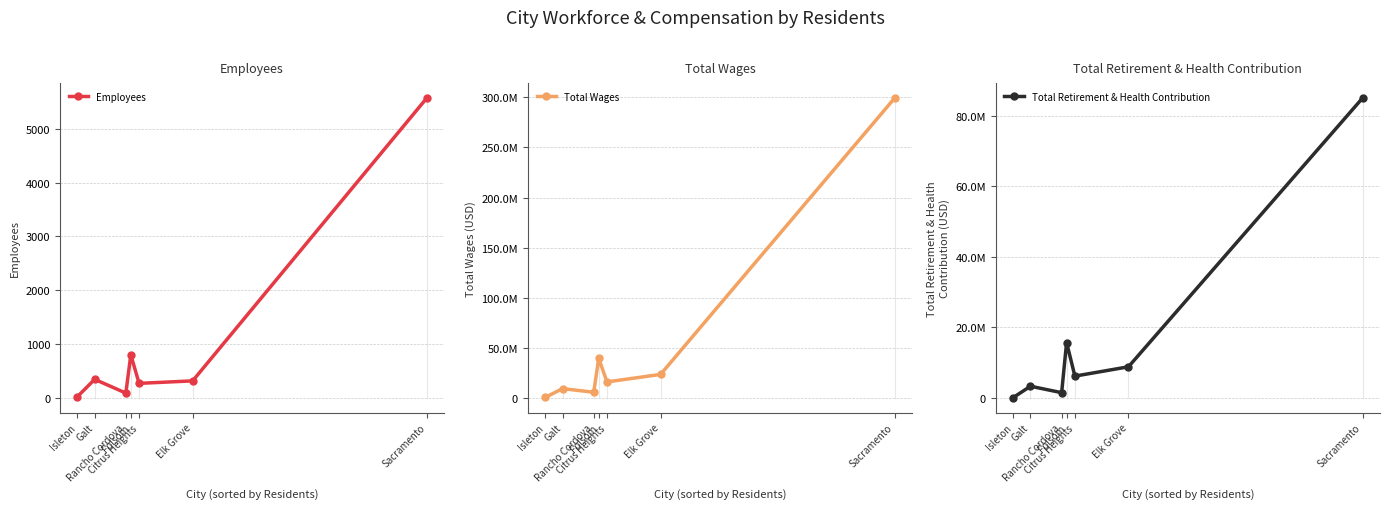

What is the label of the 1st point from the right?

Sacramento